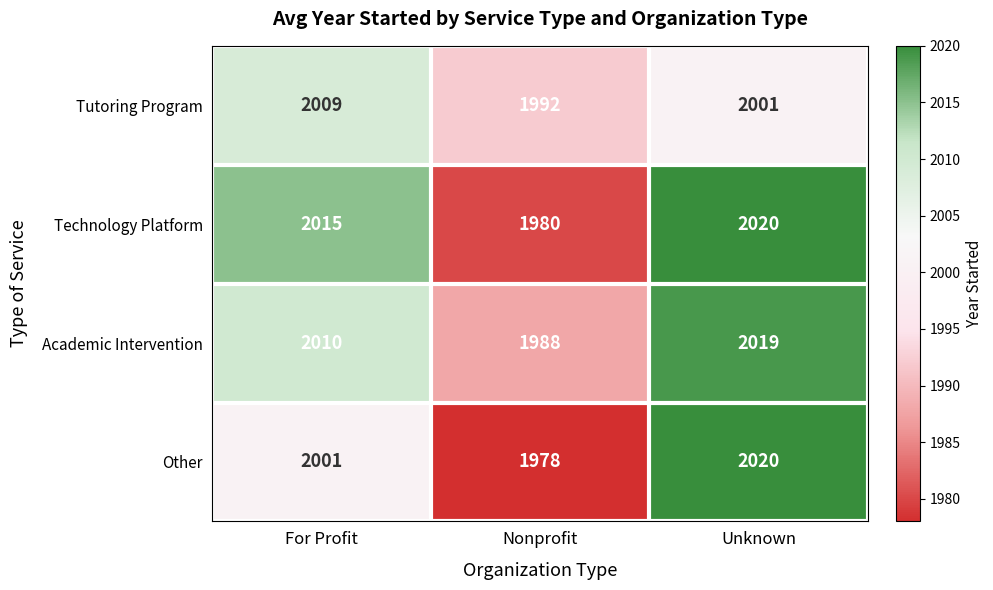

Which series has the largest total across all categories?

Academic Intervention